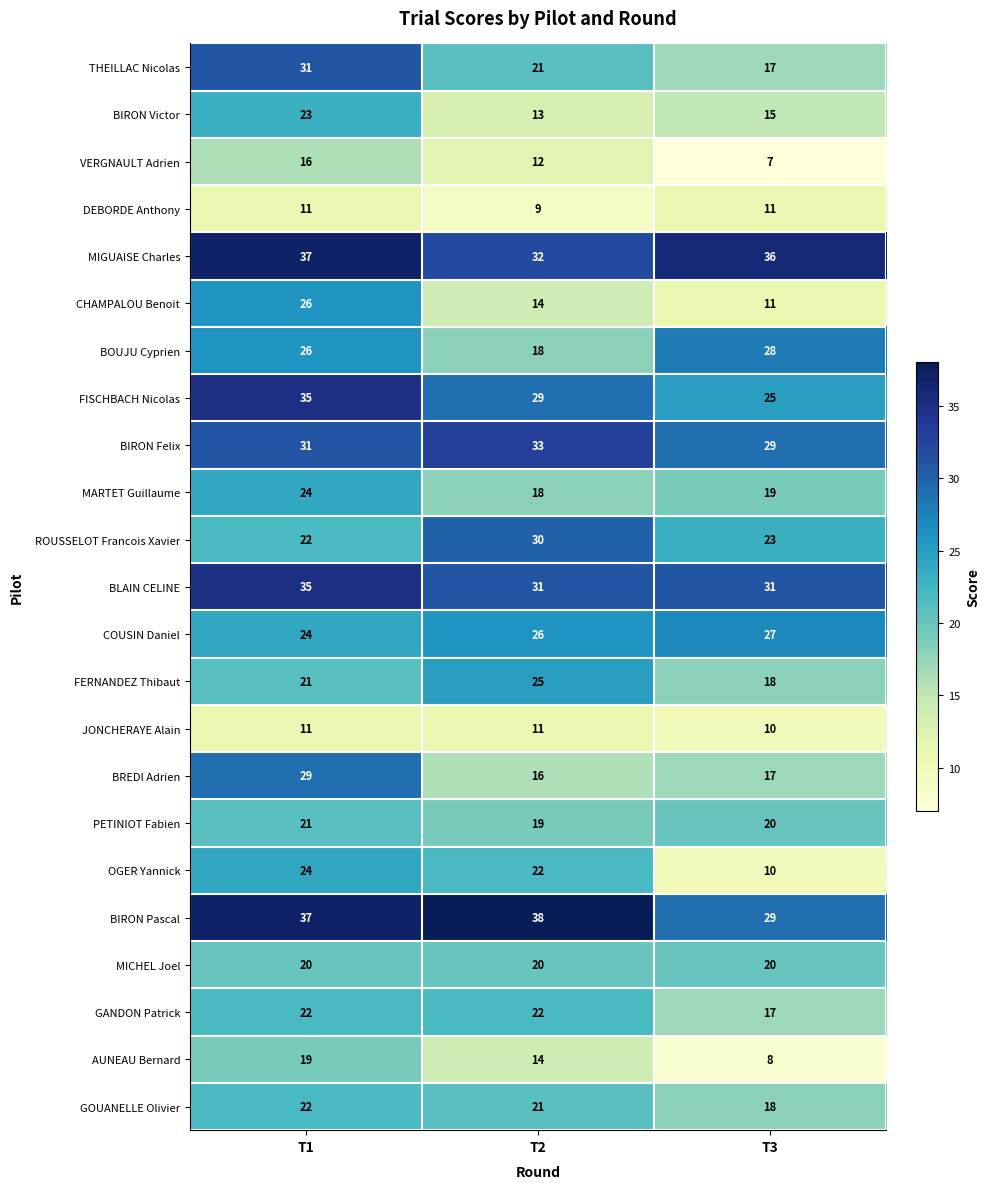

How many values in the CHAMPALOU Benoit series are below 14?

1